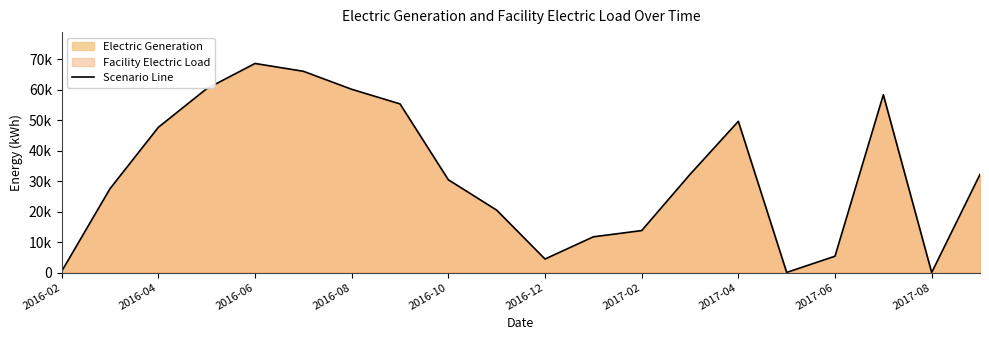

Does the chart display data point markers on the line(s)?

No